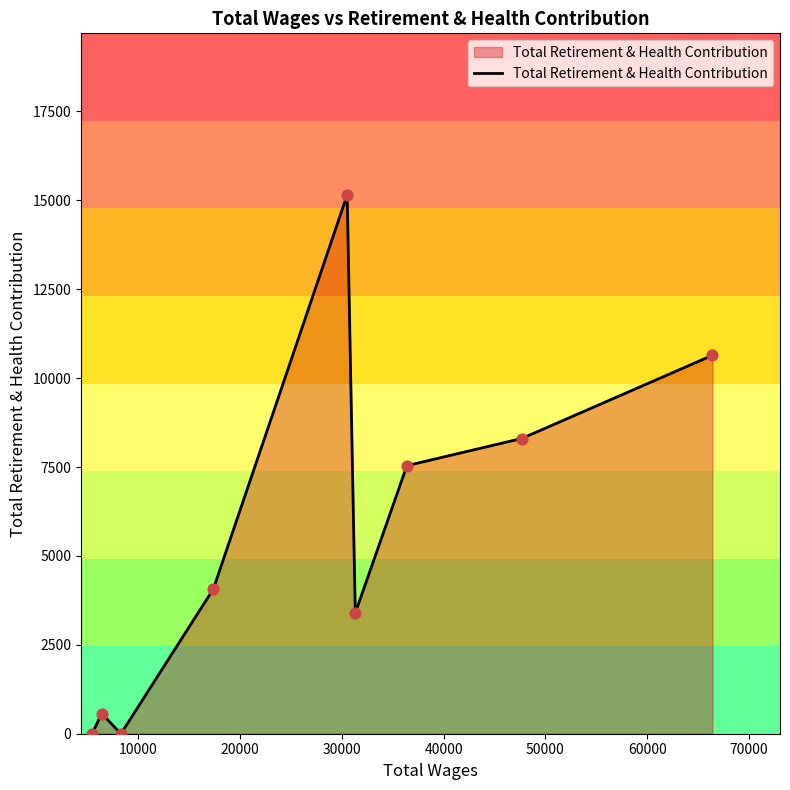

What is the difference between the maximum and minimum values?

15151